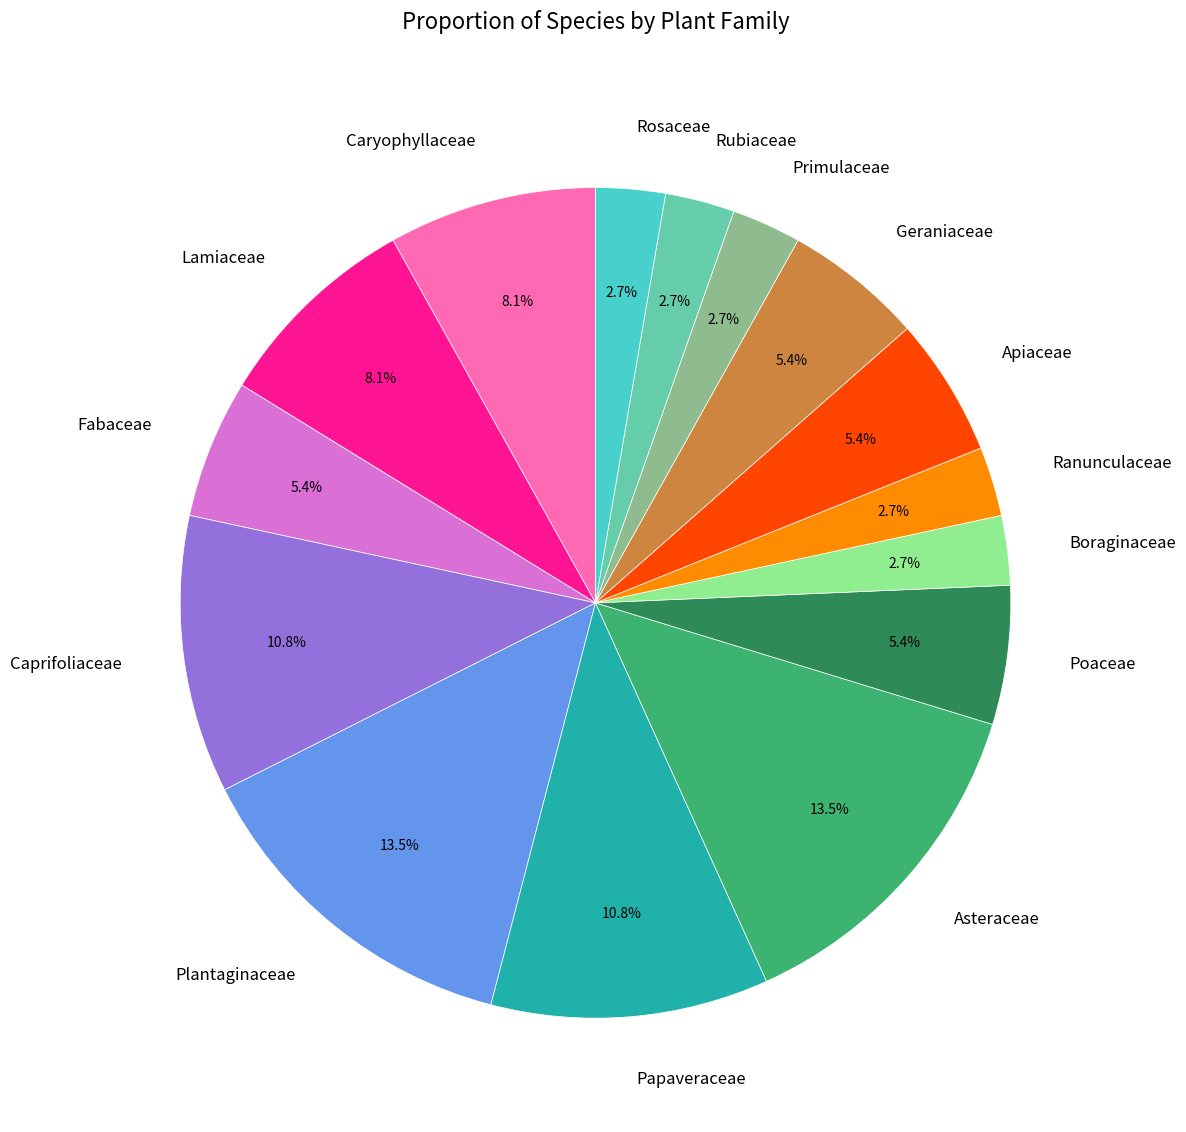

Does Rubiaceae account for over 50% of the chart?

No